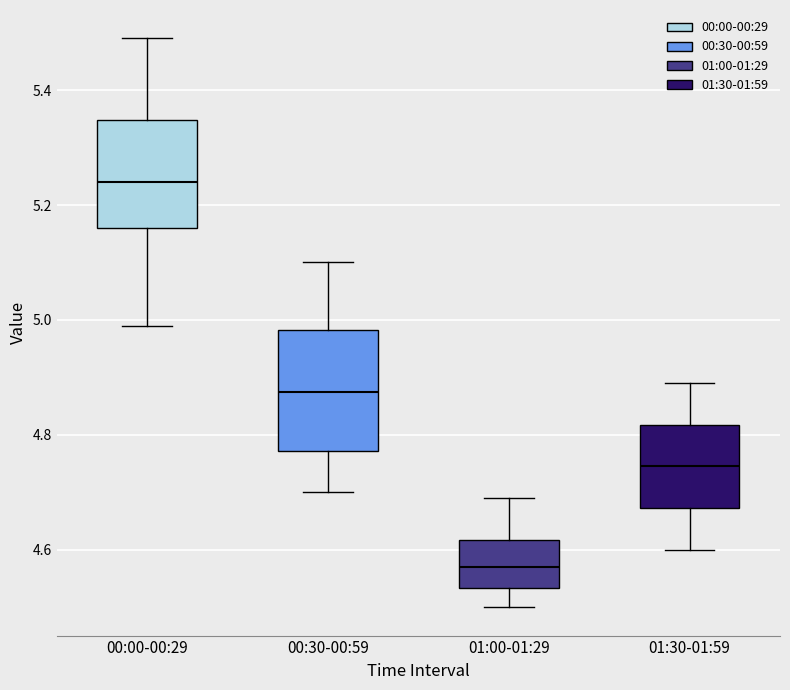

Reading left to right, transcribe this box plot: for each box, give where its median line is, the range the box spans, and where its two whiskers end, as read against the y-axis. The values are not printed on the chart, so give them approximately, as read against the axis.

00:00-00:29: median 5.24, box 5.16 to 5.34, whiskers 5.00 to 5.50
00:30-00:59: median 4.88, box 4.78 to 4.98, whiskers 4.70 to 5.10
01:00-01:29: median 4.58, box 4.54 to 4.62, whiskers 4.50 to 4.70
01:30-01:59: median 4.74, box 4.68 to 4.82, whiskers 4.60 to 4.90